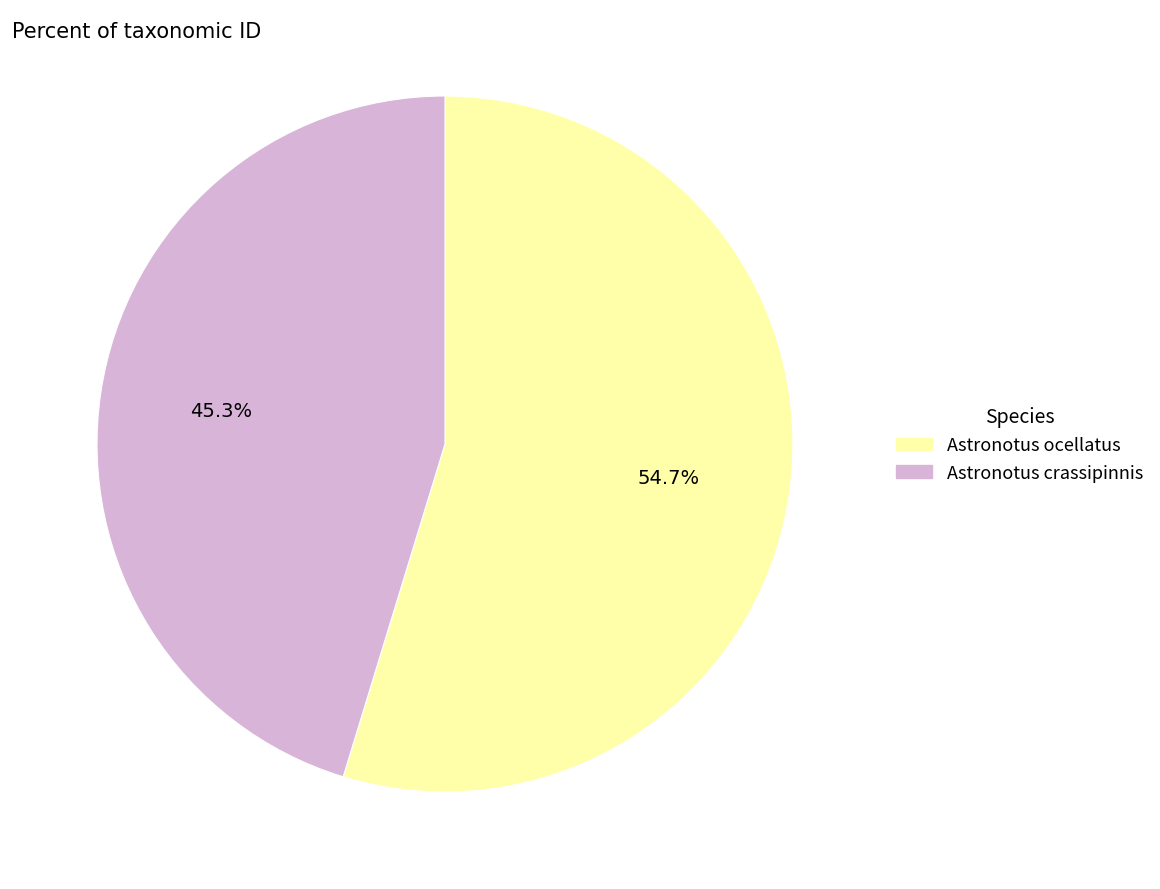

The Astronotus ocellatus slice represents 55% of the pie. True or false?

True